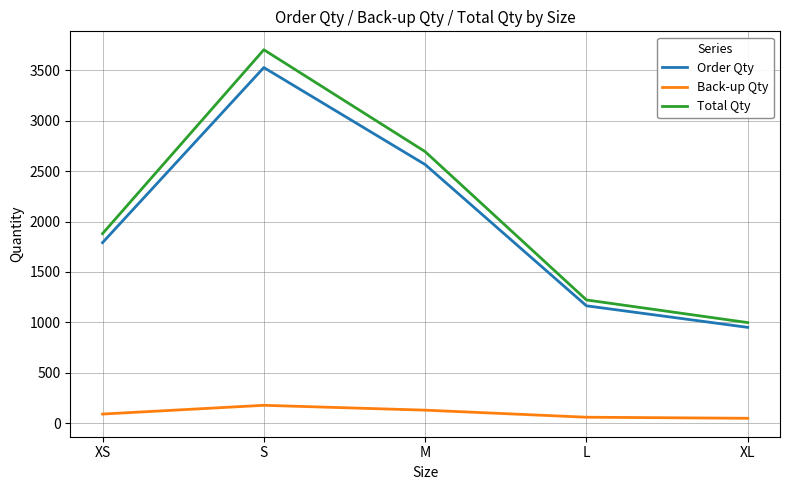

Which series has the largest total across all categories?

Total Qty